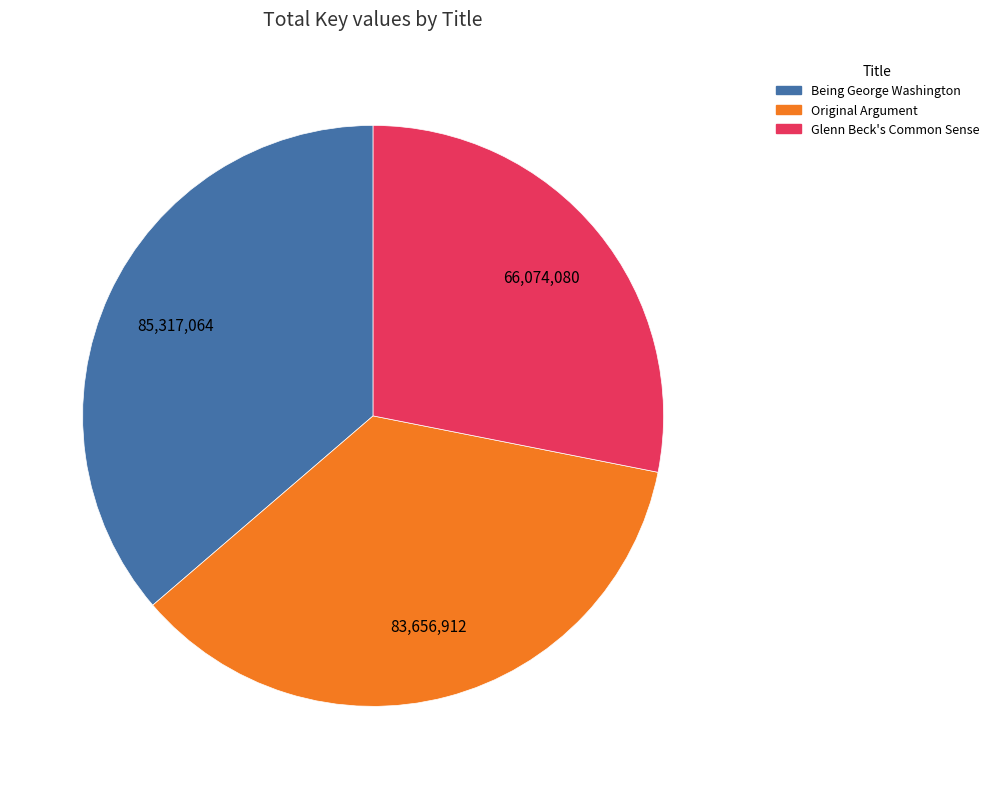

The Being George Washington slice represents 50% of the pie. True or false?

False